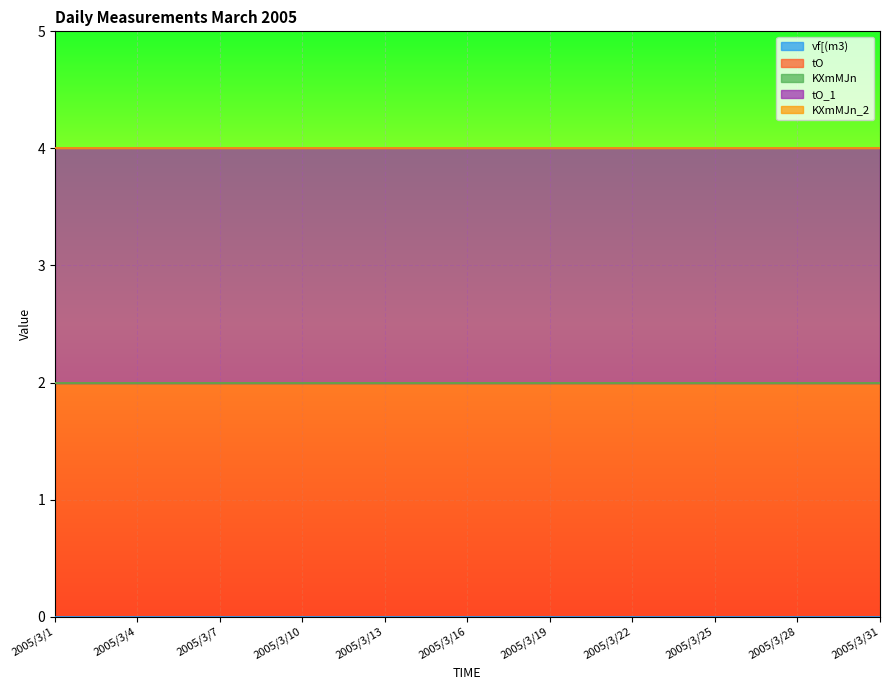

What is the sum of all tO values?

62